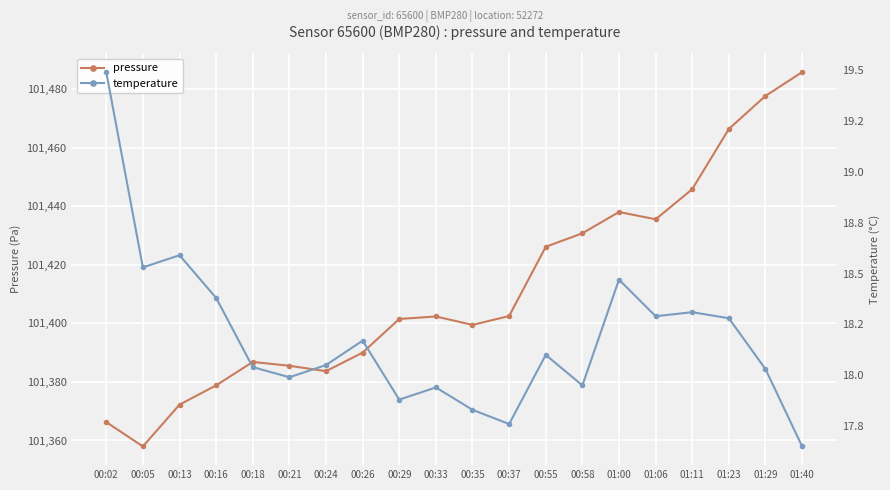

Which category has the lowest value in the temperature series?

01:40